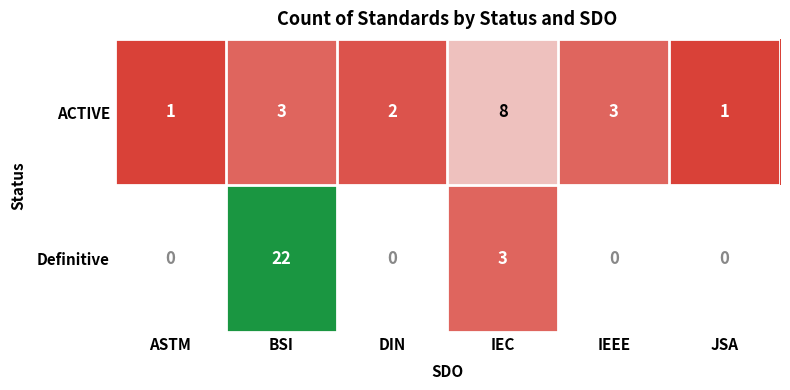

The Definitive series shows 22 at BSI. True or false?

True